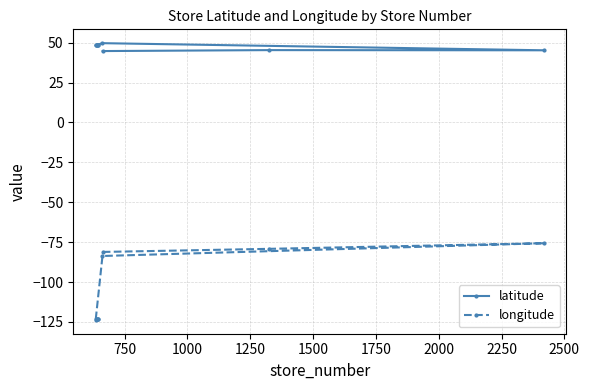

True or false: latitude and longitude intersect in this chart.

False